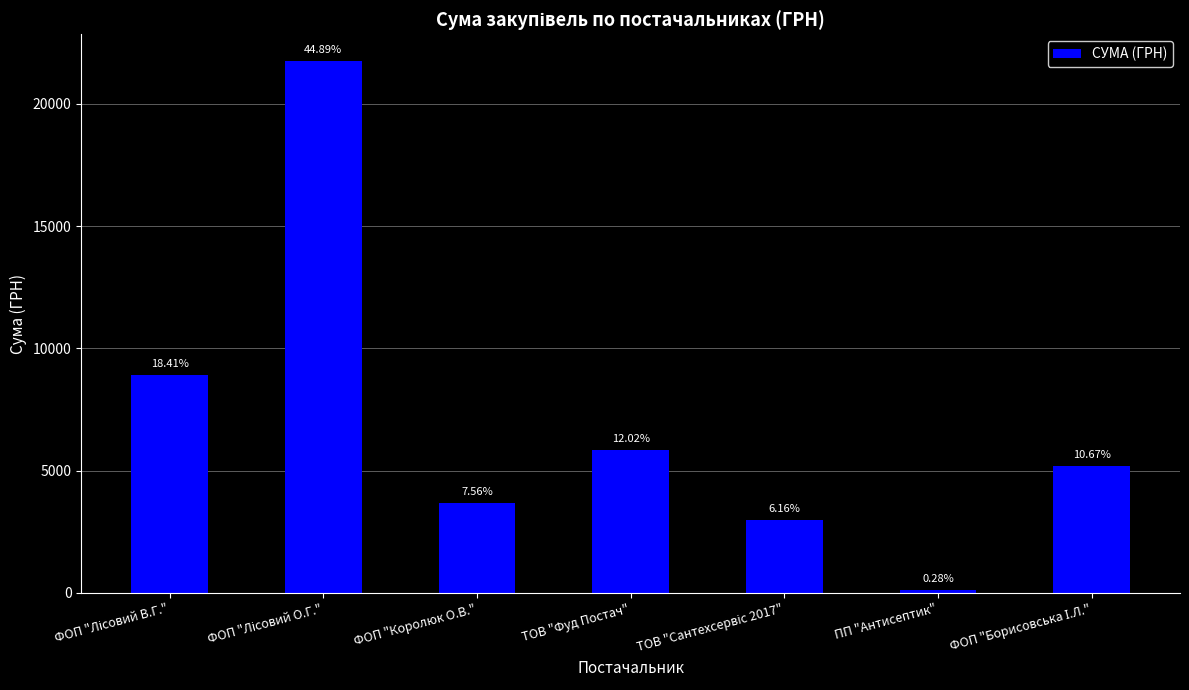

How many bars are there in total?

7